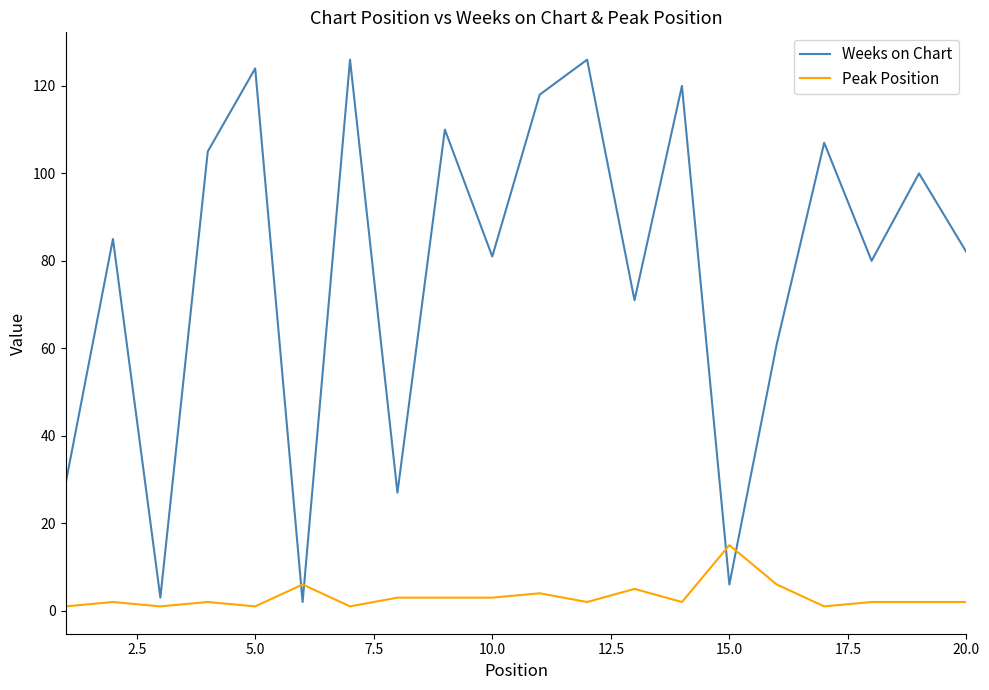

After their last crossing, which series has the higher values: Weeks on Chart or Peak Position?

Weeks on Chart